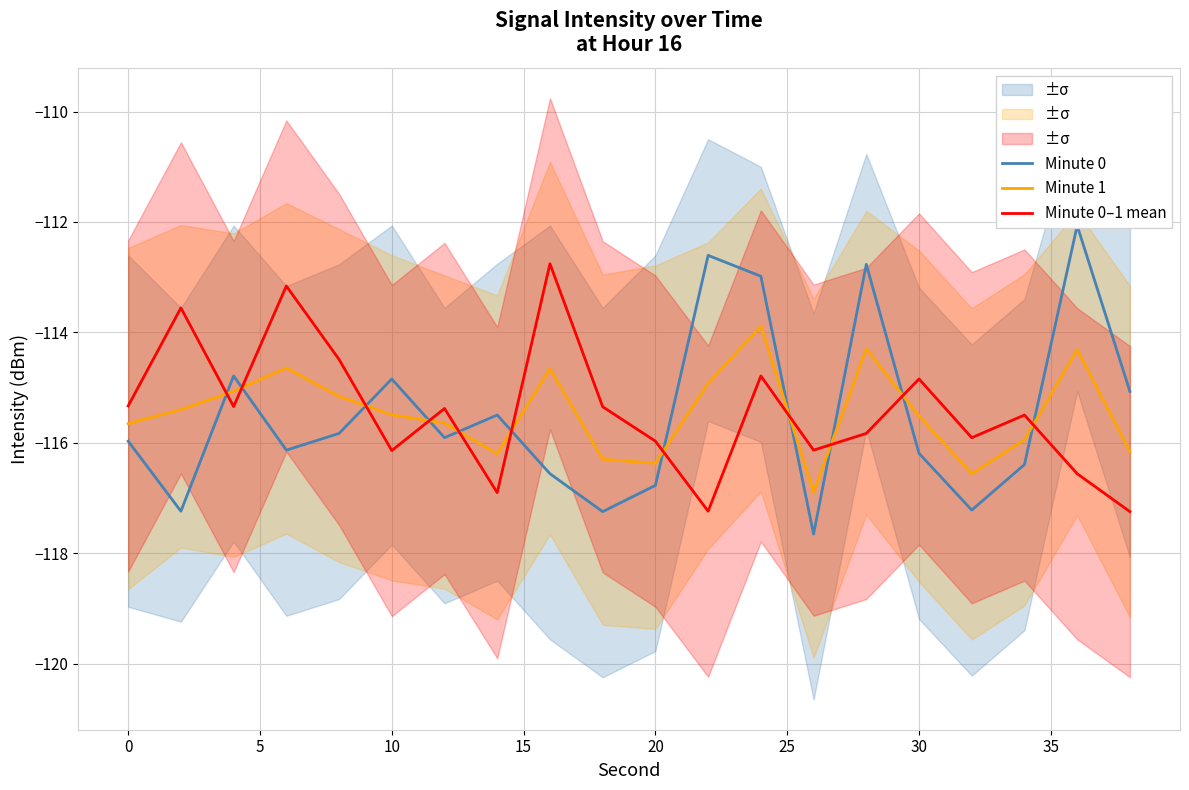

What is the maximum value for Minute 0–1 mean?

-112.8